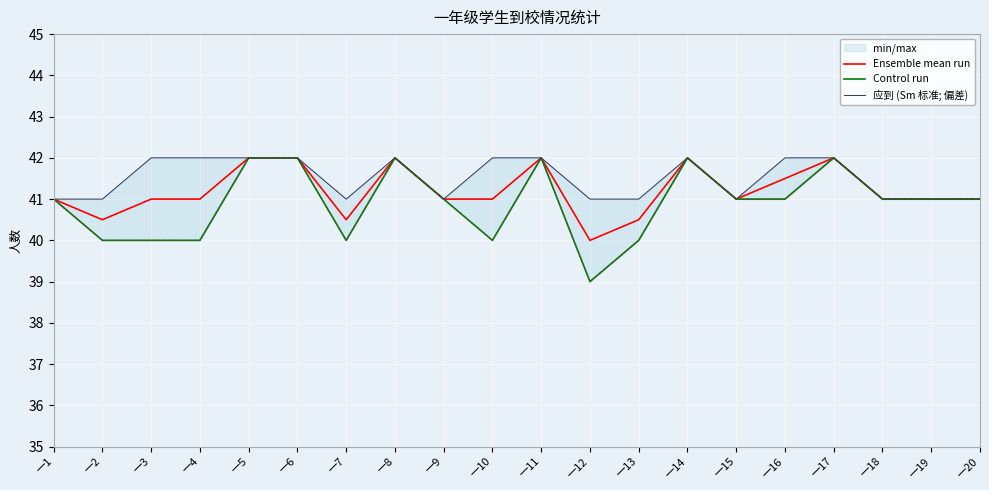

What is the difference between the Ensemble mean run values at 一15 and 一2?

0.5